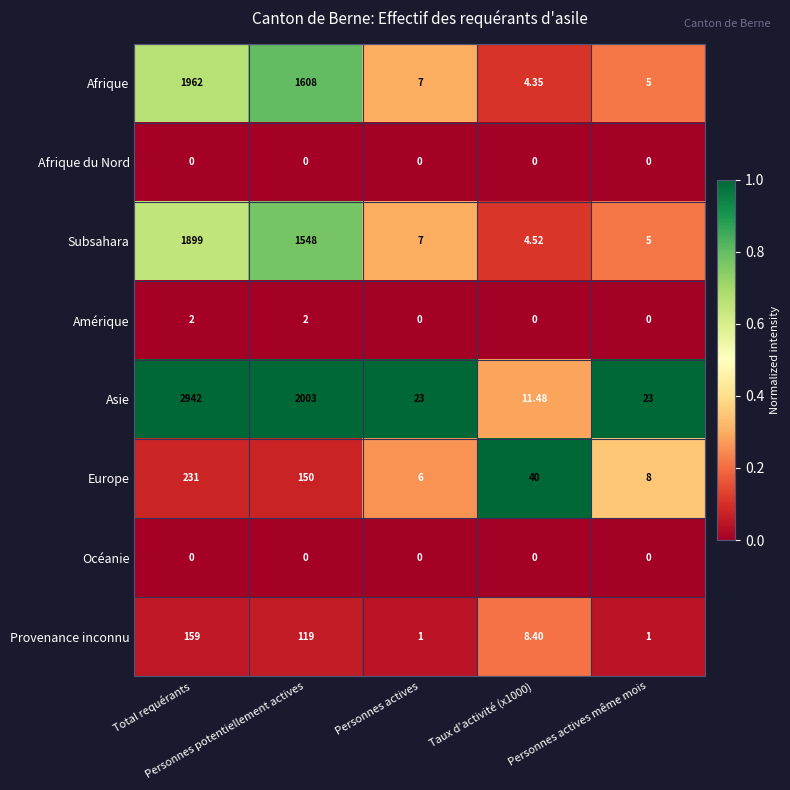

What is the difference between the highest and lowest values at Personnes actives même mois?

23.0